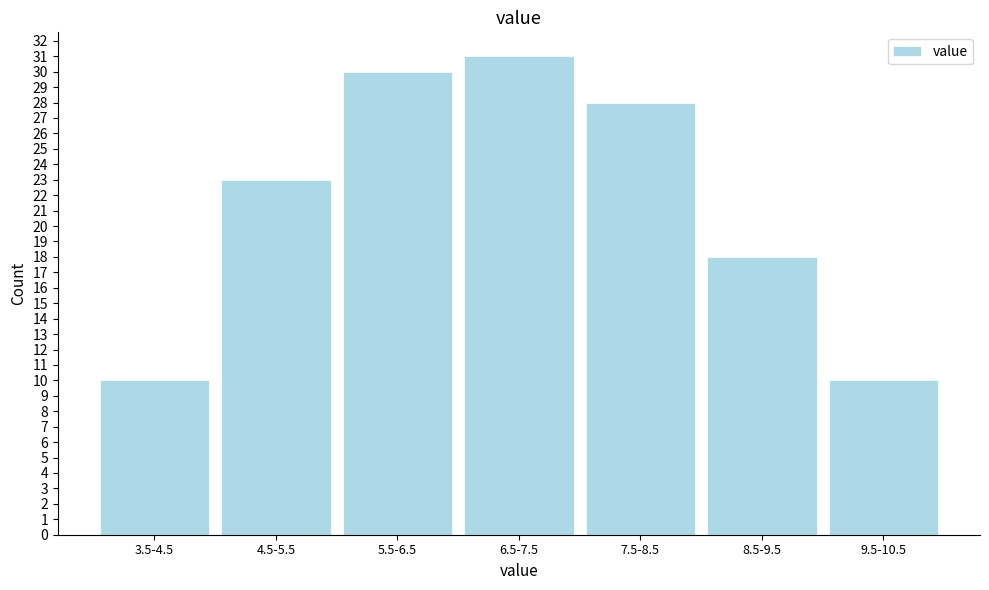

Reading left to right, transcribe all the data shown in this chart.

3.5-4.5=10	4.5-5.5=23	5.5-6.5=30	6.5-7.5=31	7.5-8.5=28	8.5-9.5=18	9.5-10.5=10